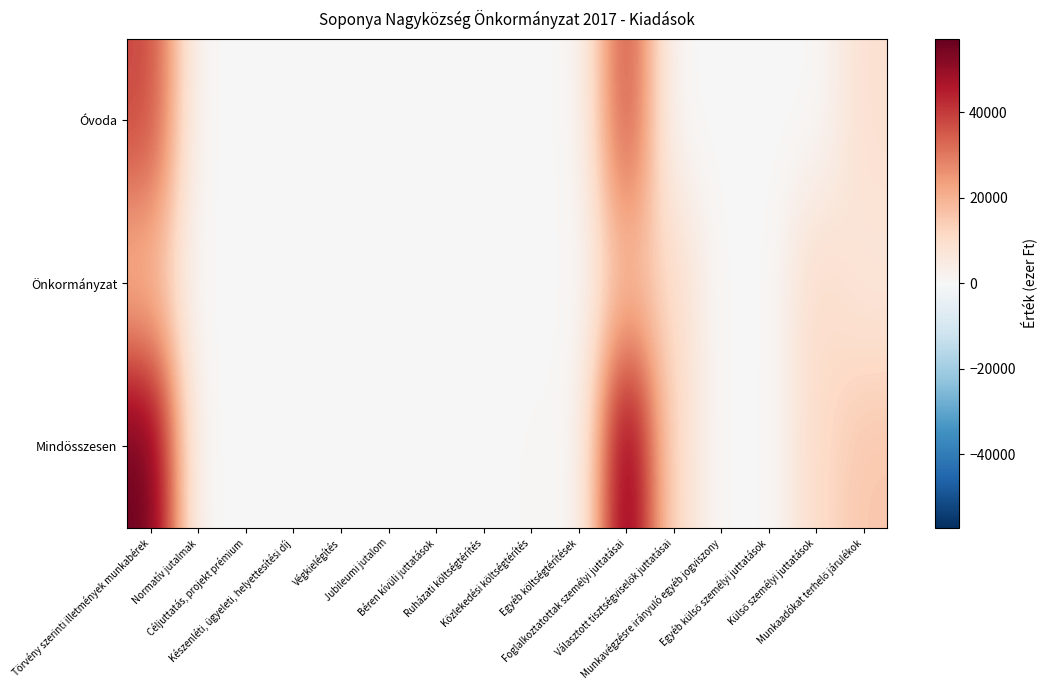

List the series in order of their overall mean, lowest first.

Önkormányzat, Óvoda, Mindösszesen